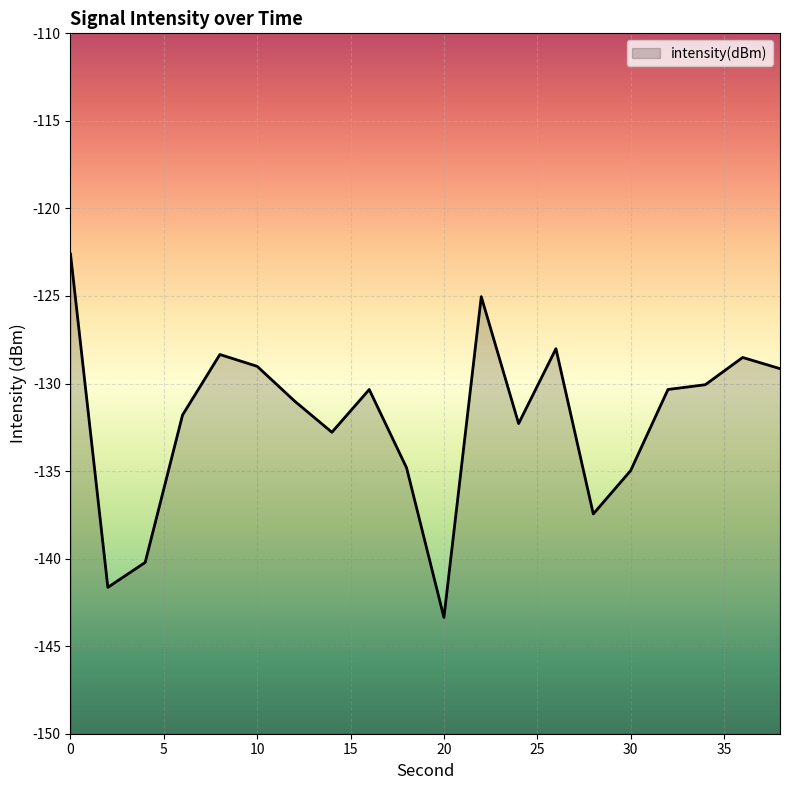

At which category does the chart reach its minimum across all series?

20